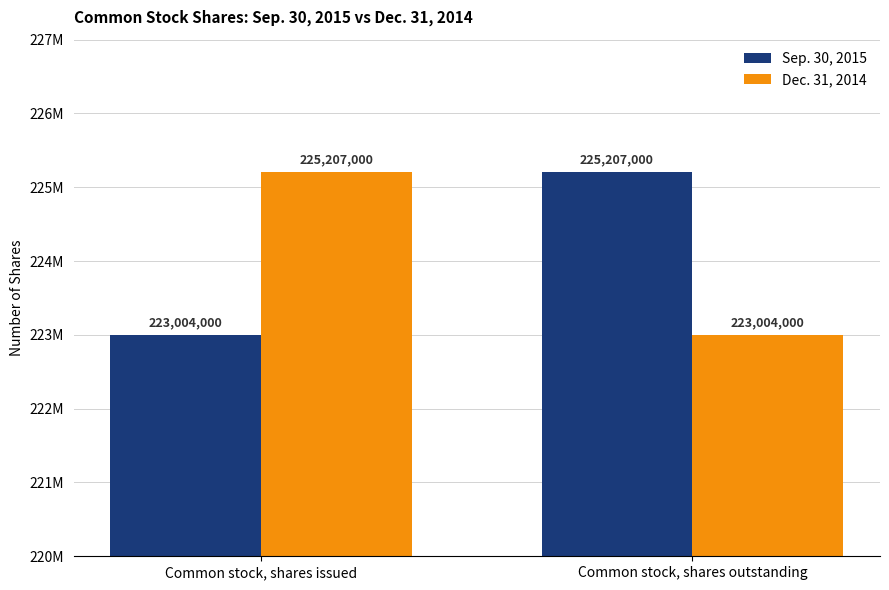

Reading left to right, list all the values displayed in this chart.

Sep. 30, 2015: 223004000	225207000
Dec. 31, 2014: 225207000	223004000